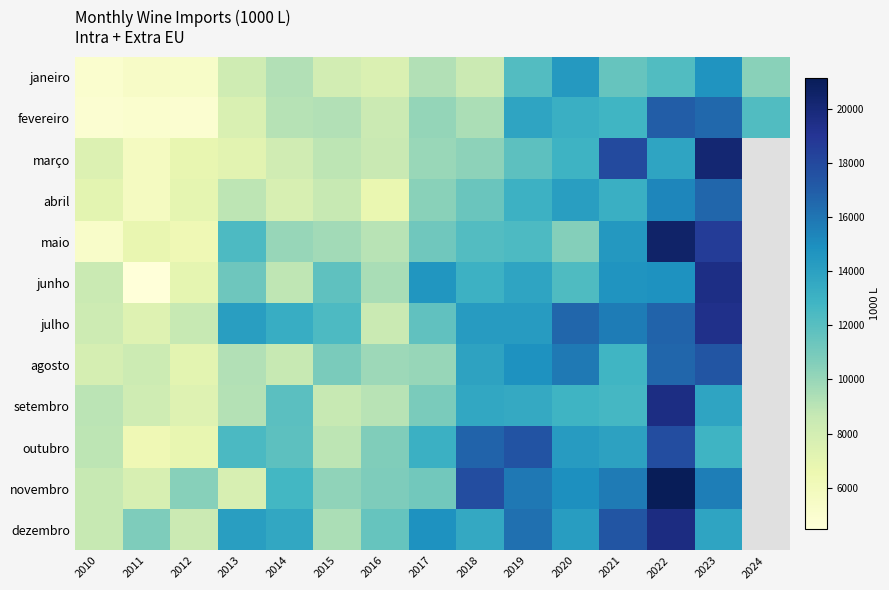

The value of setembro at 2016 is 5118.1. True or false?

False